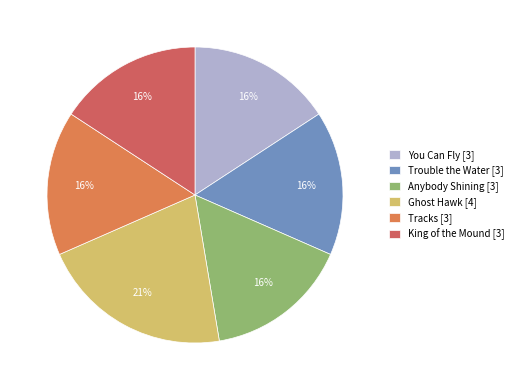

Which slice is the smallest?

Tracks